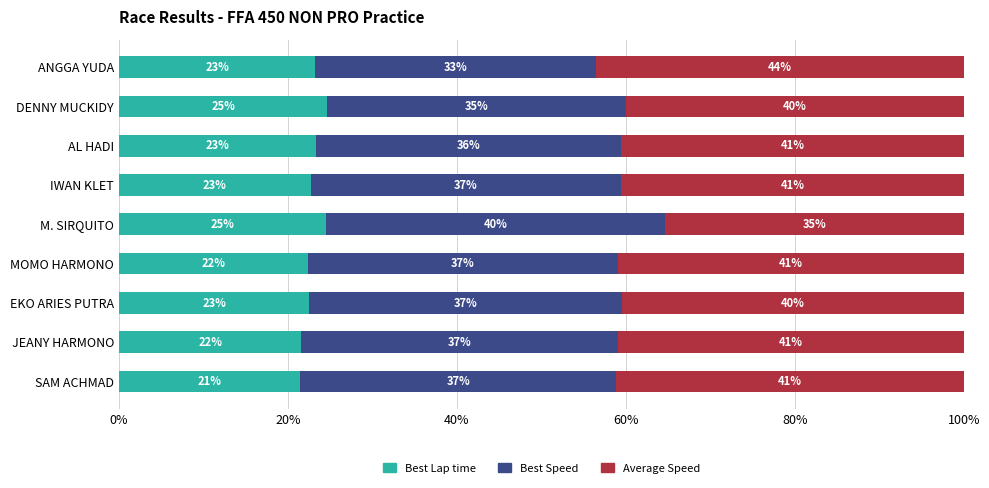

What is the lowest value of the Best Lap time series?

21.5